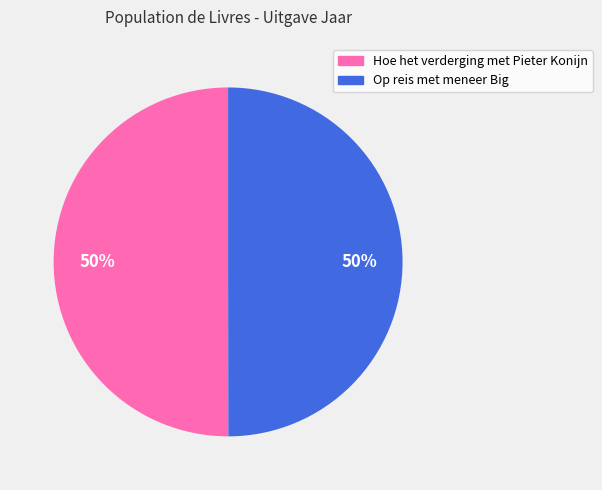

Do Op reis met meneer Big and Hoe het verderging met Pieter Konijn together represent more than half of the pie?

Yes